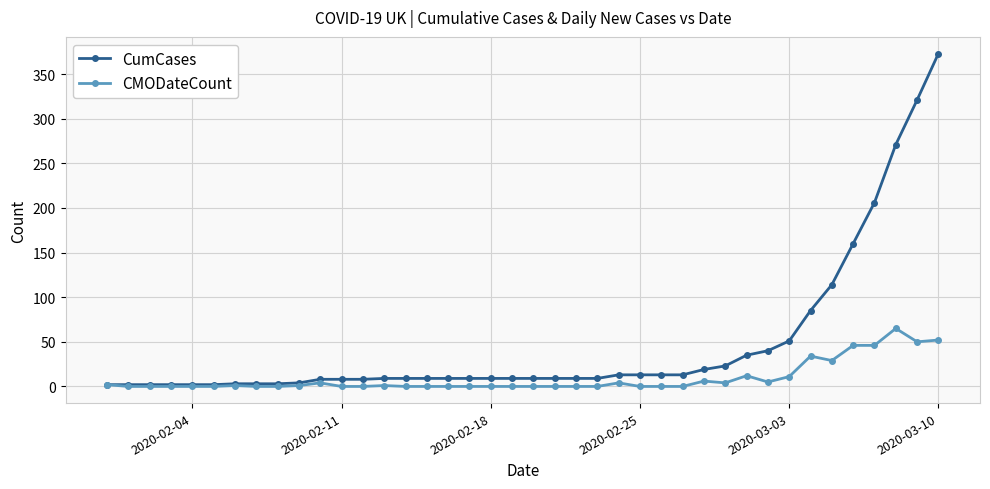

List the series in order of their peak value, lowest first.

CMODateCount, CumCases